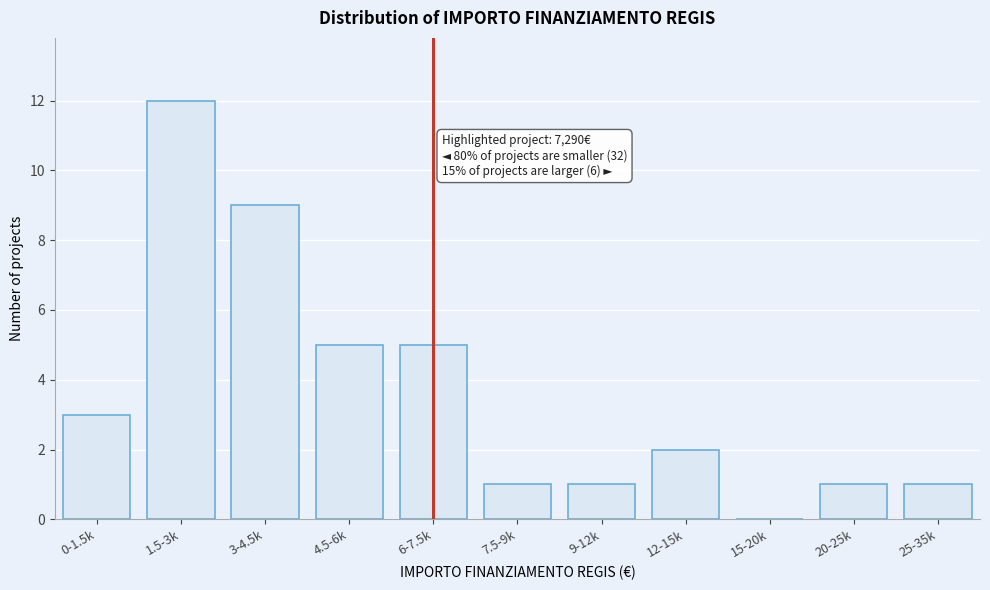

Reading left to right, what are all the values shown in this chart?

0-1.5k=3	1.5-3k=12	3-4.5k=9	4.5-6k=5	6-7.5k=5	7.5-9k=1	9-12k=1	12-15k=2	15-20k=0	20-25k=1	25-35k=1